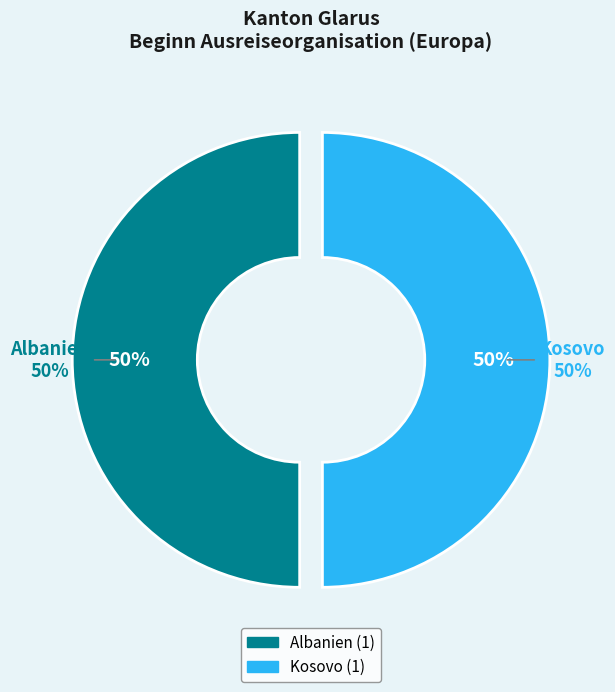

What portion of the pie excludes Afrika?

100.0%